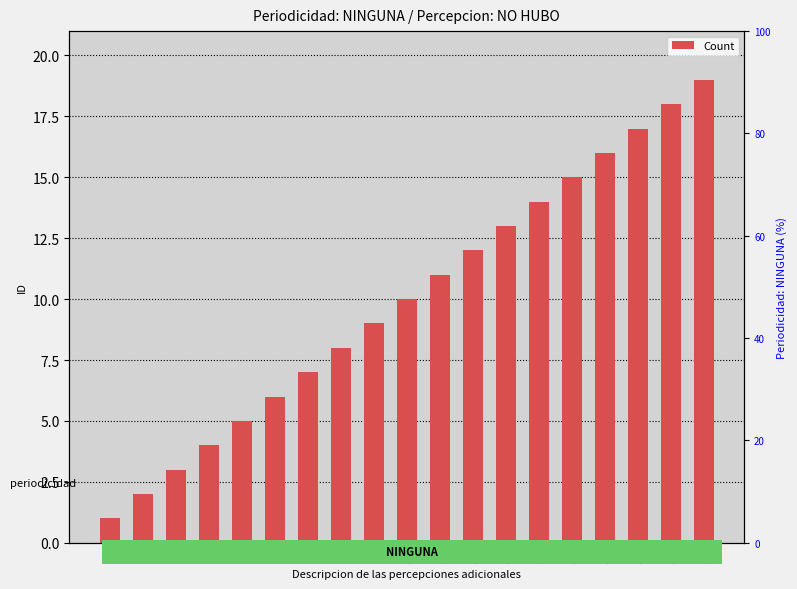

Rank the categories by value from highest to lowest.

19, 18, 17, 16, 15, 14, 13, 12, 11, 10, 9, 8, 7, 6, 5, 4, 3, 2, 1